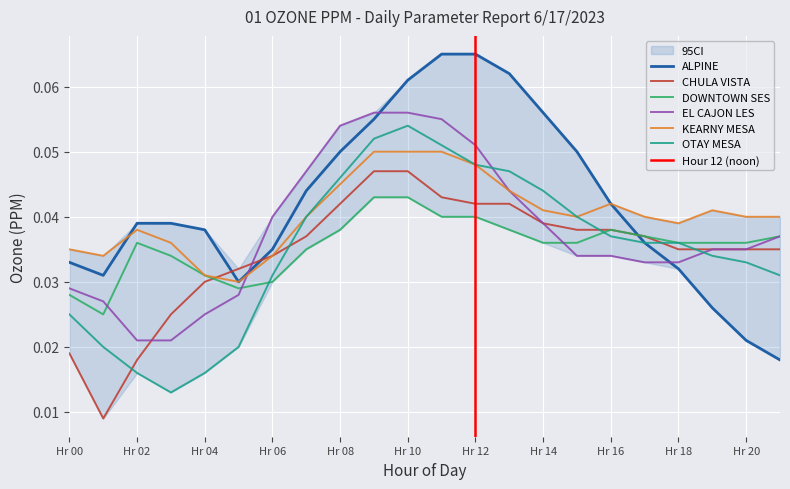

Is the value of DOWNTOWN SES at Hr 14 greater than the value of ALPINE at Hr 10?

No